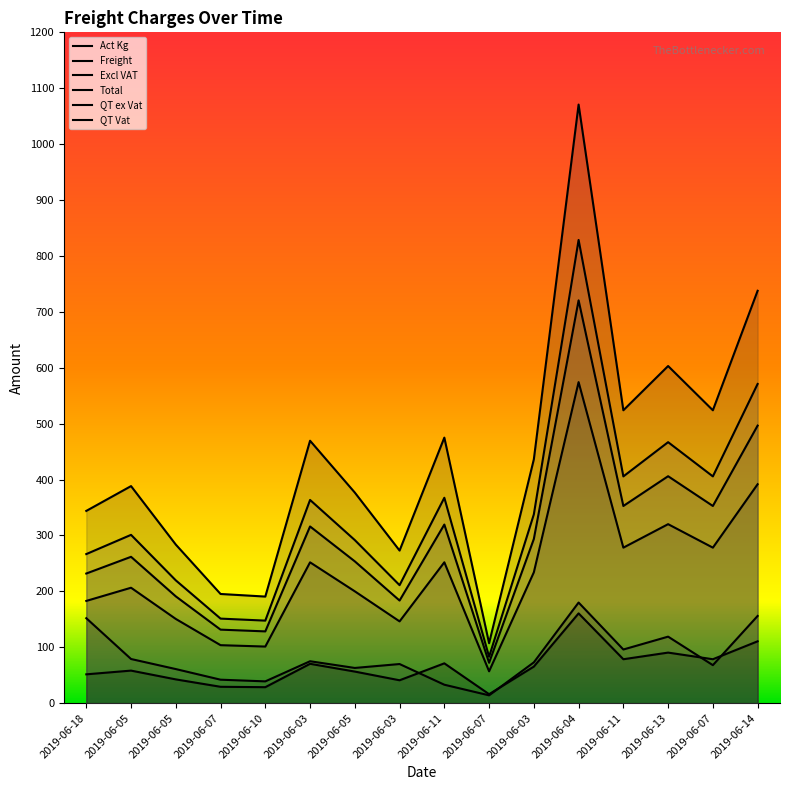

True or false: Excl VAT has a value of 205.3 at 2019-06-10.

False